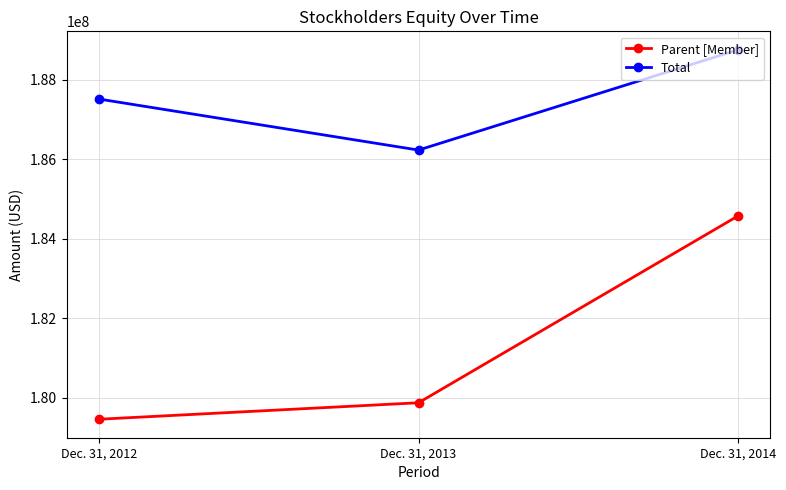

What is the sum of the Total values at Dec. 31, 2013 and Dec. 31, 2014?

374972917